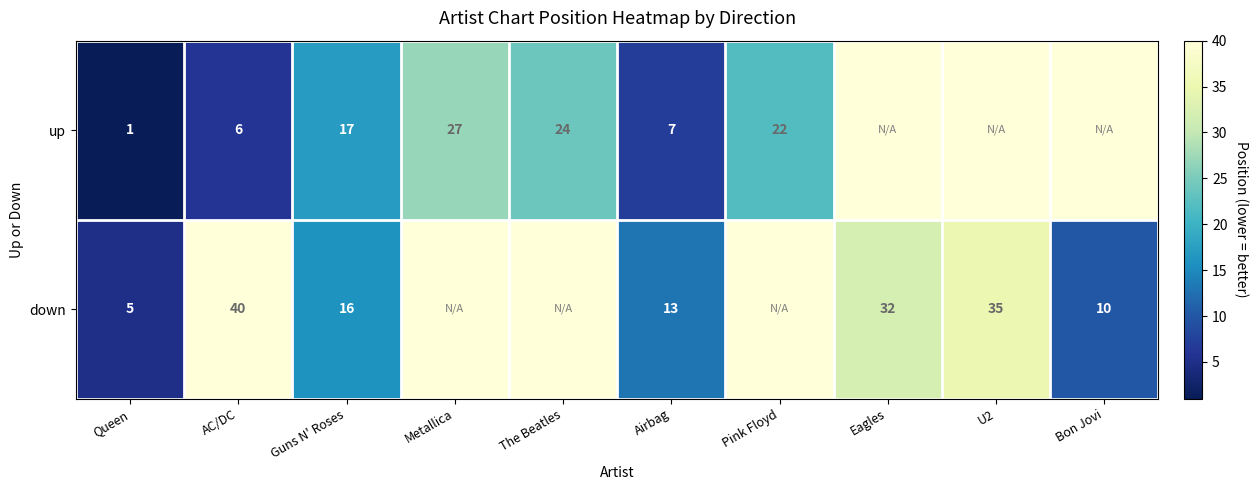

What is the spread (max minus min) of values at AC/DC?

34